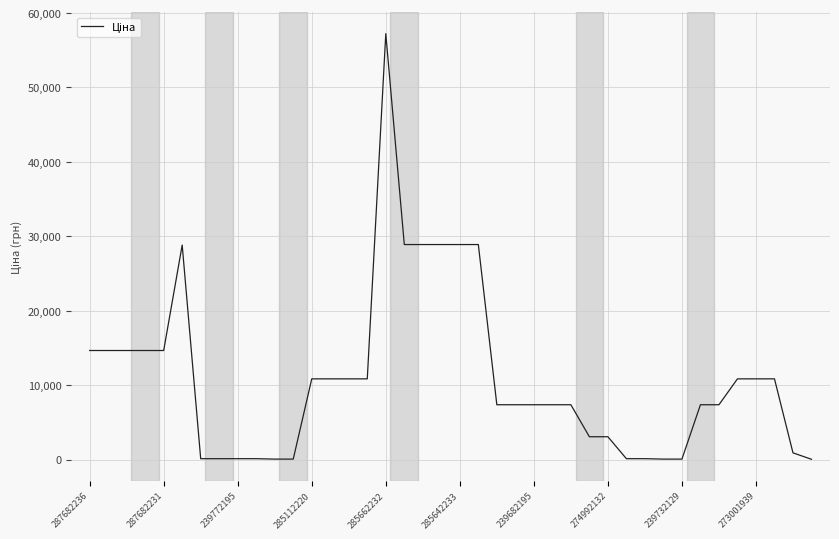

What is the maximum value shown in the chart?

57235.5